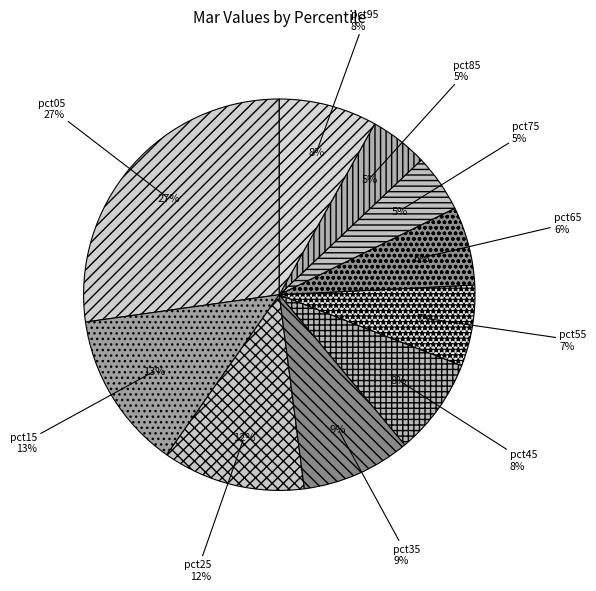

Is it true that pct95 is 8% of the pie?

True